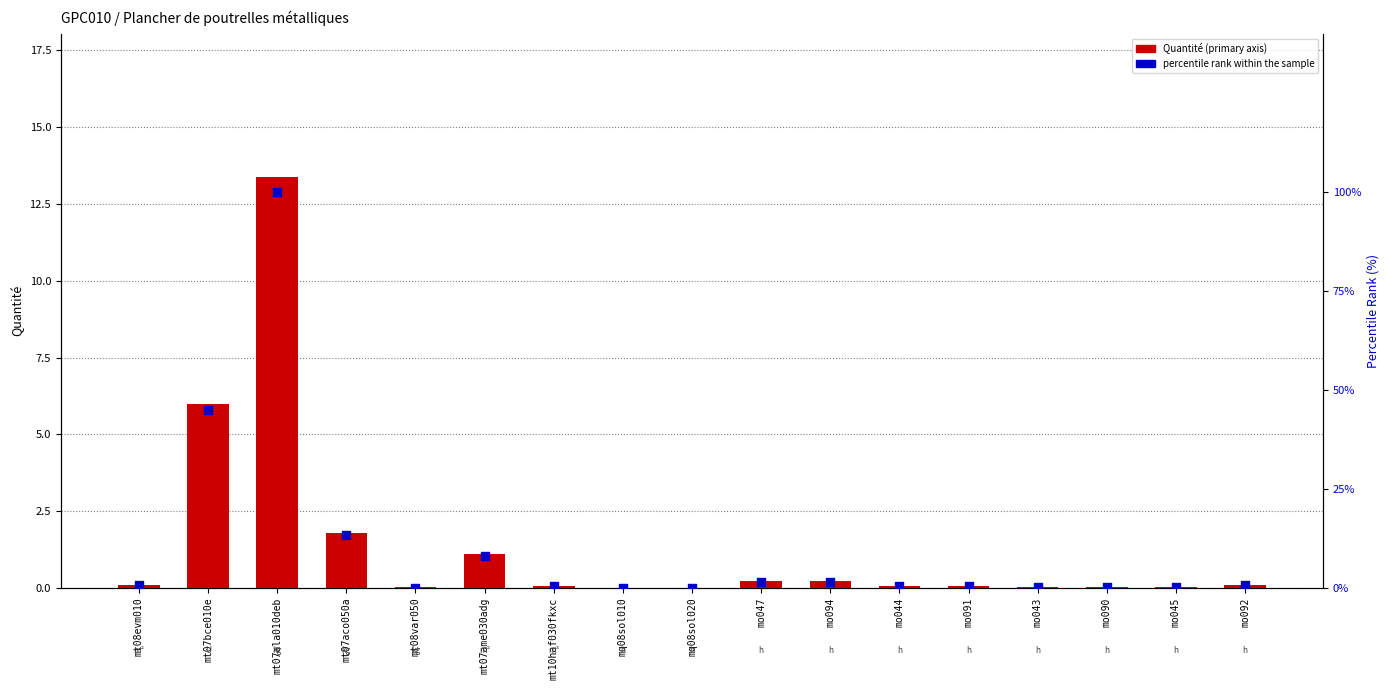

At which category is the sum across all series the highest?

mt07ala010deb